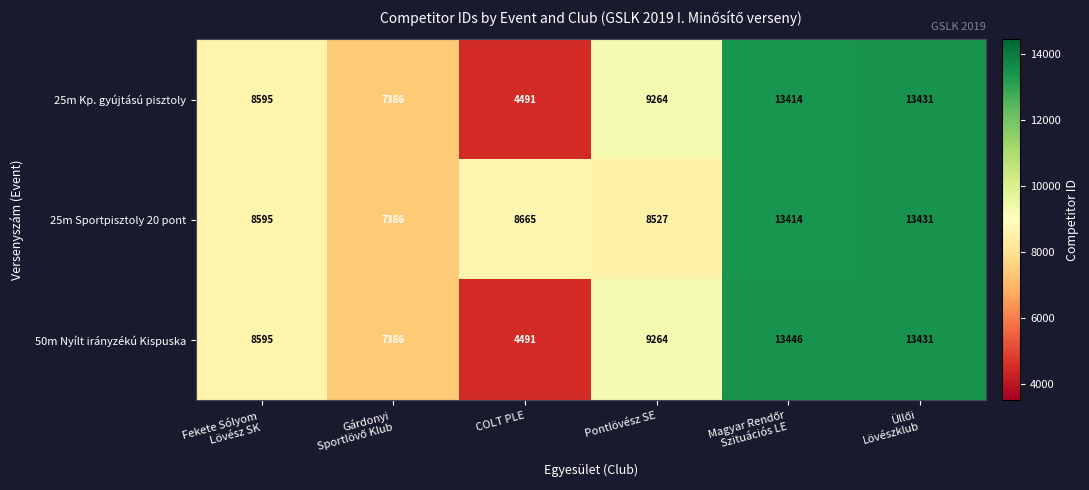

What is the minimum value for 25m Kp. gyújtású pisztoly?

4491